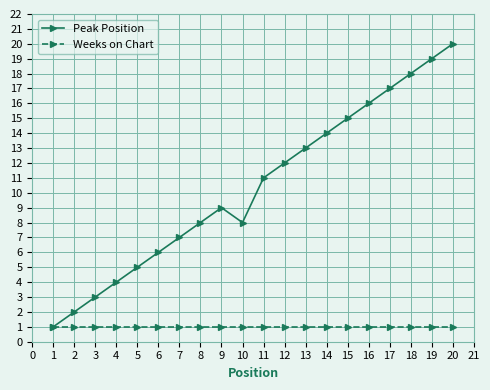

At which category is the sum across all series the highest?

20